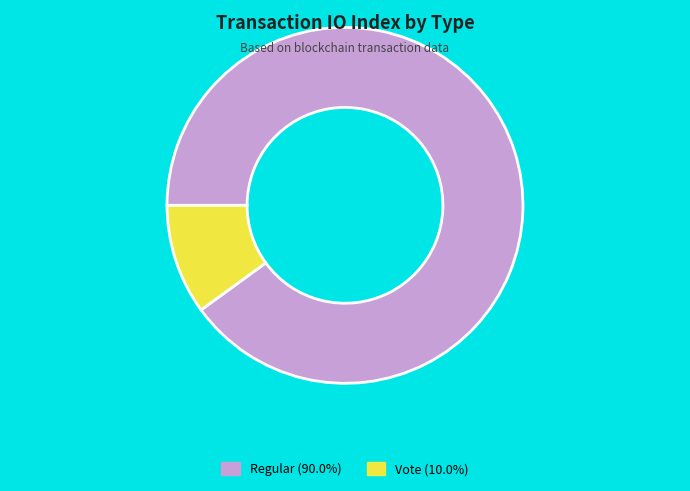

How many slices are in this pie chart?

2